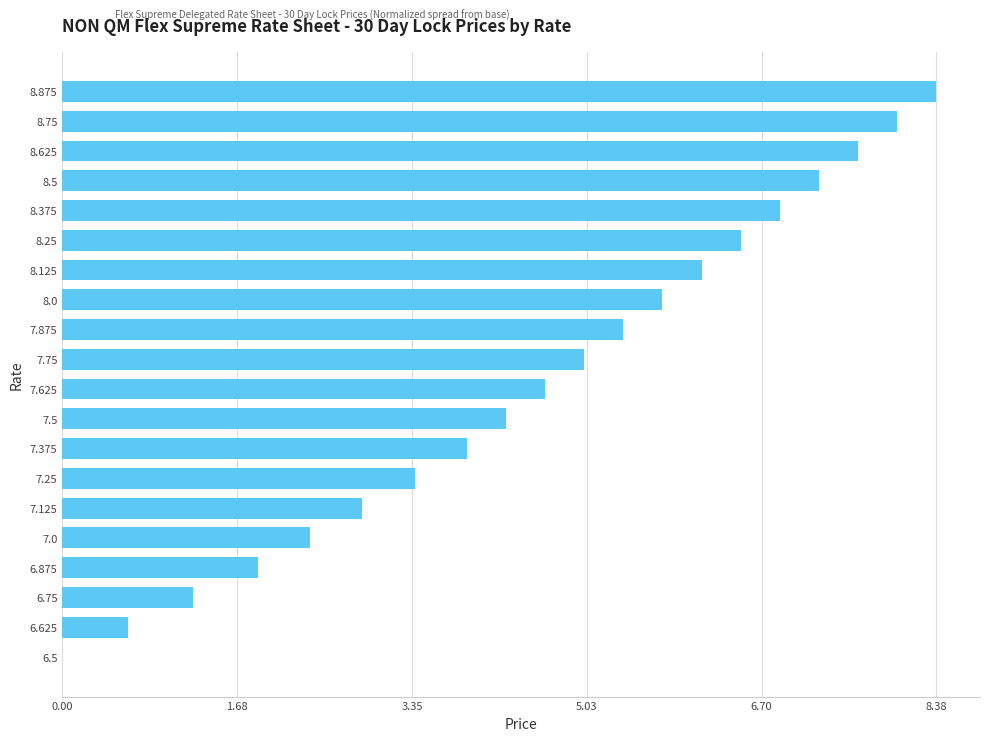

What is the change in value from 7.5 to 8.0?

+1.5